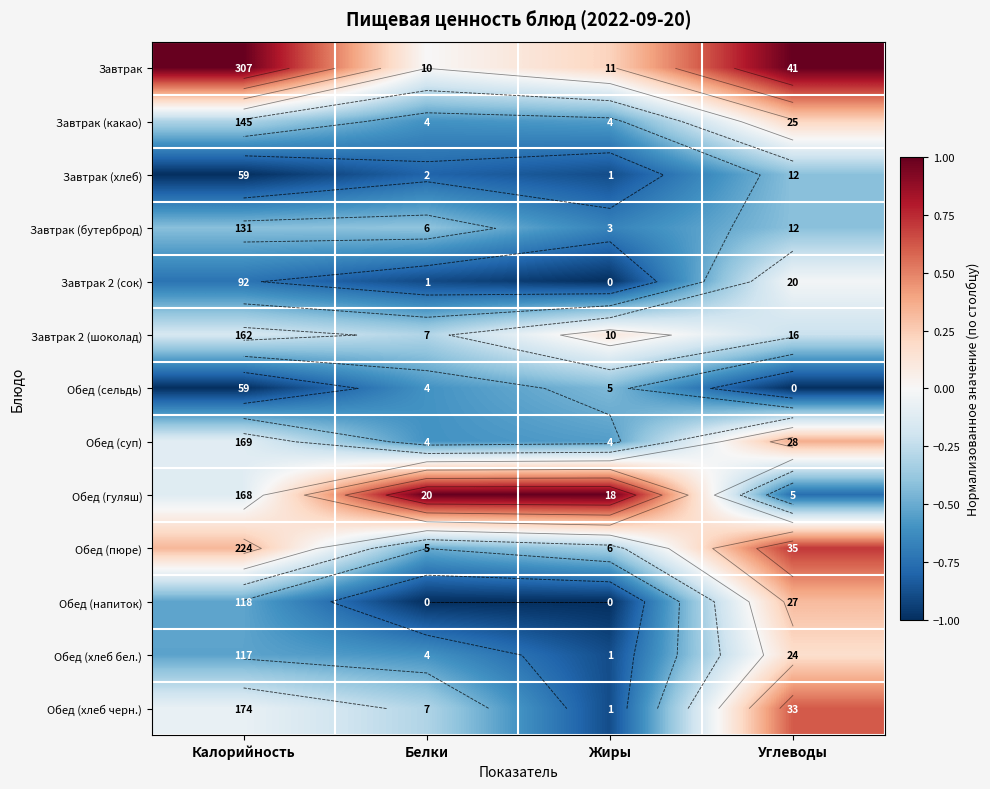

At Углеводы, list the series in order from smallest to largest.

Обед (сельдь), Обед (гуляш), Завтрак (хлеб), Завтрак (бутерброд), Завтрак 2 (шоколад), Завтрак 2 (сок), Обед (хлеб бел.), Завтрак (какао), Обед (напиток), Обед (суп), Обед (хлеб черн.), Обед (пюре), Завтрак